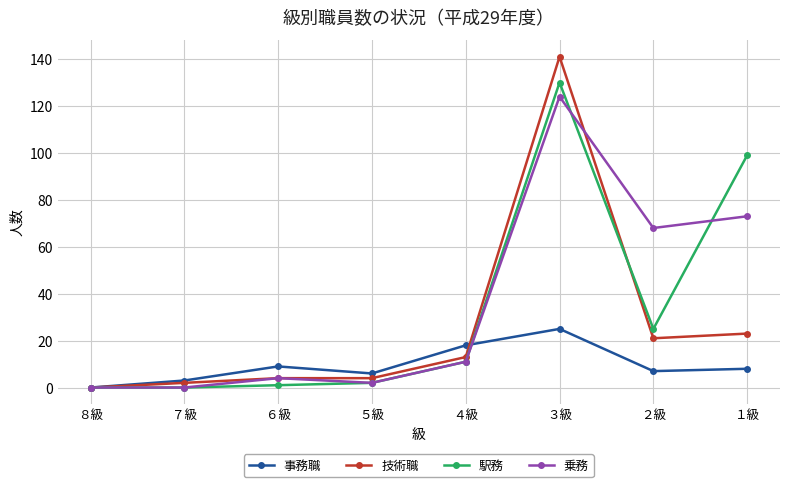

What is the maximum value for 駅務?

130